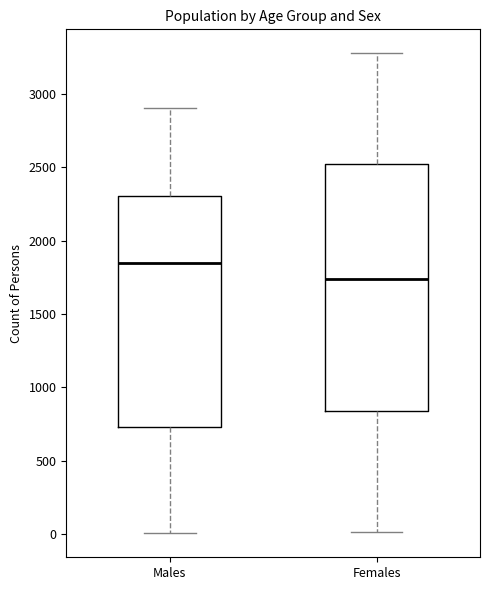

Comparing the boxes themselves (not the whiskers), which one is the tallest?

Females